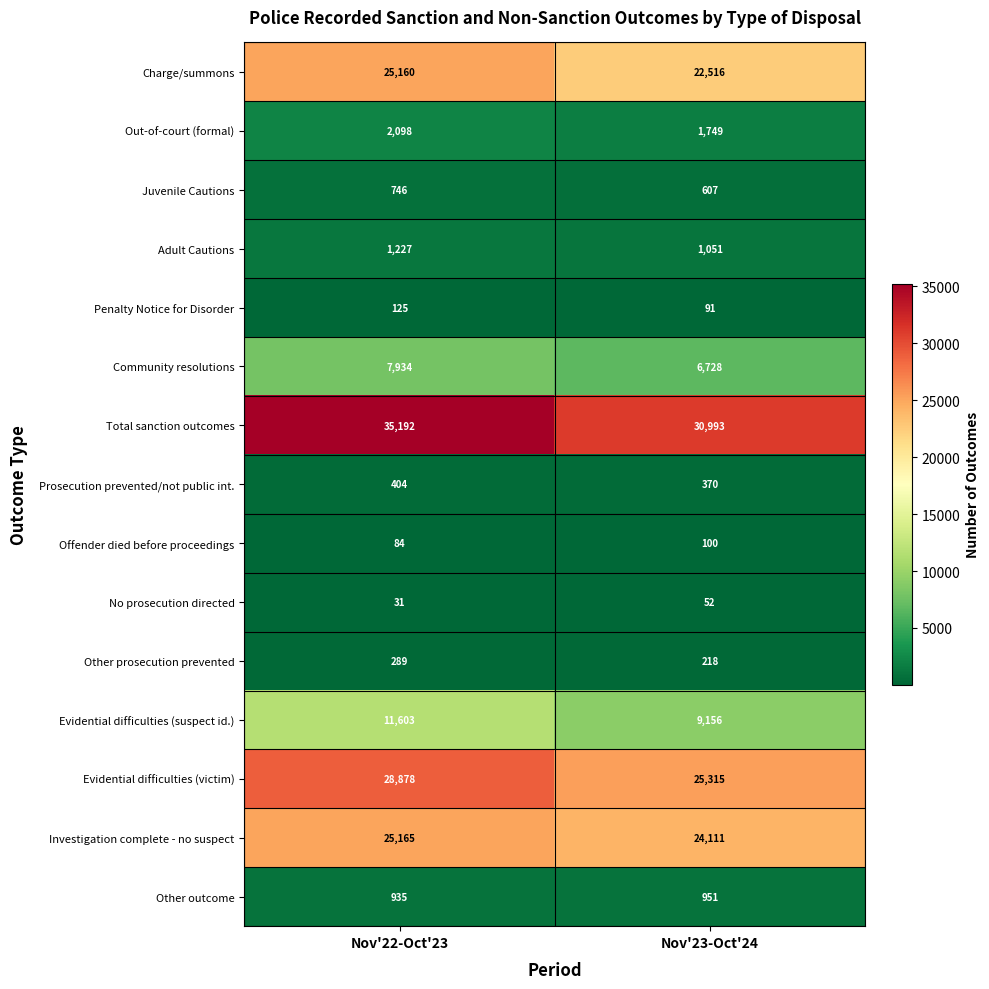

Which series has the widest spread of values?

Total sanction outcomes